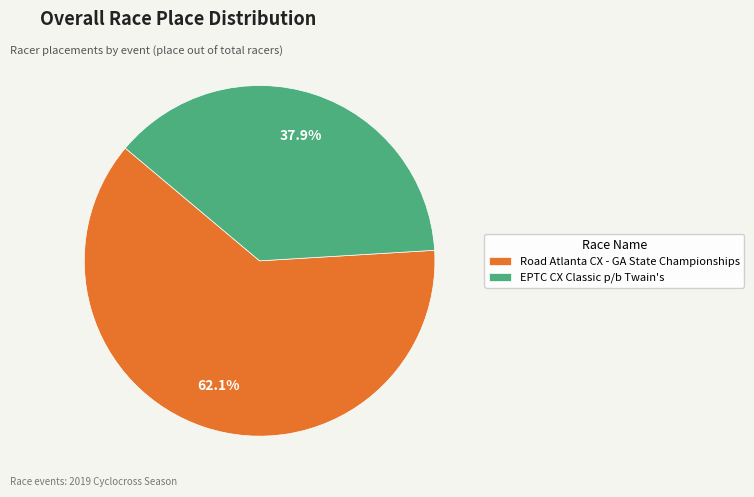

Rank the categories by value from lowest to highest.

EPTC CX Classic p/b Twain's, Road Atlanta CX - GA State Championships